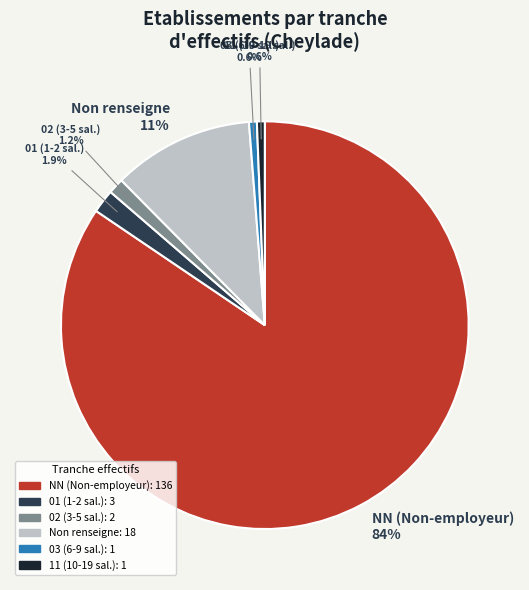

Is there a majority slice in this chart?

Yes